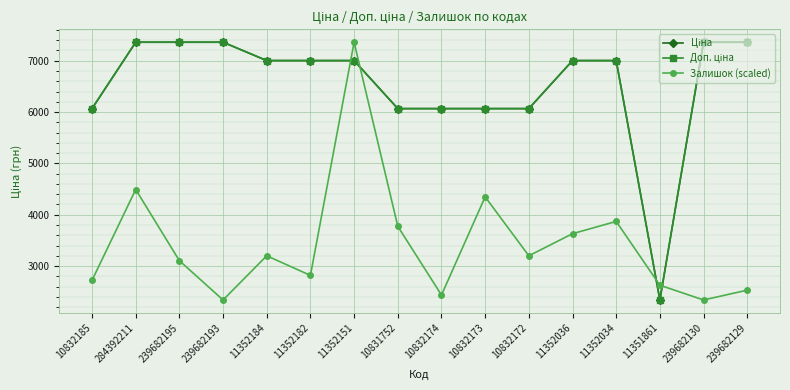

What is the label of the 6th point from the right?

10832172